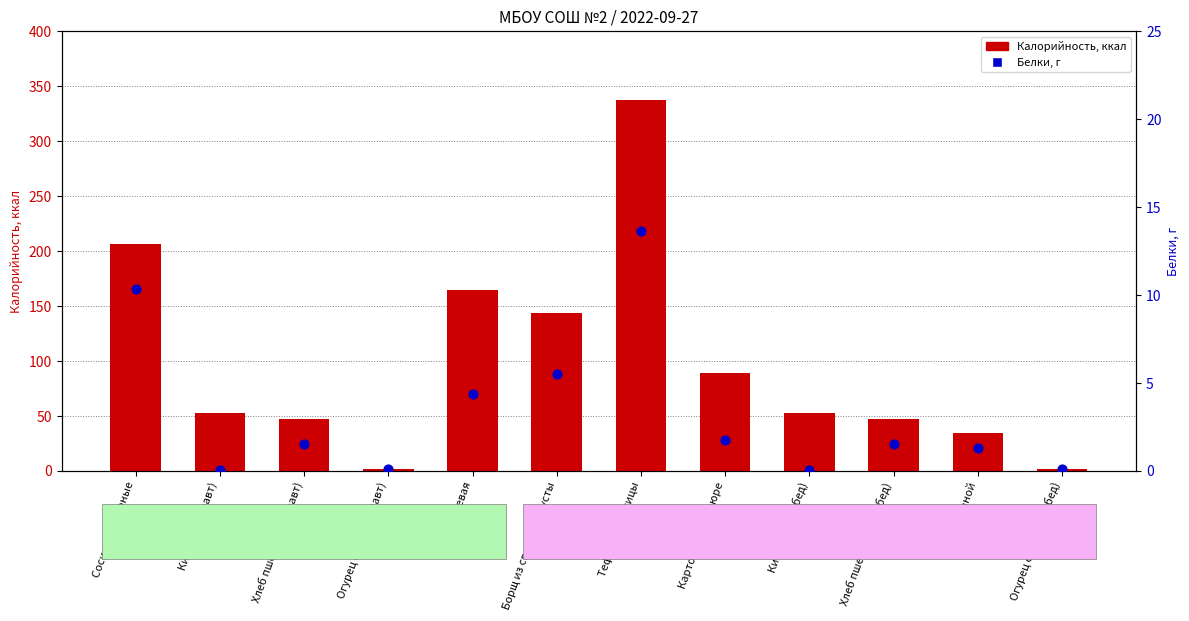

Which series reaches the maximum Y coordinate?

Калорийность